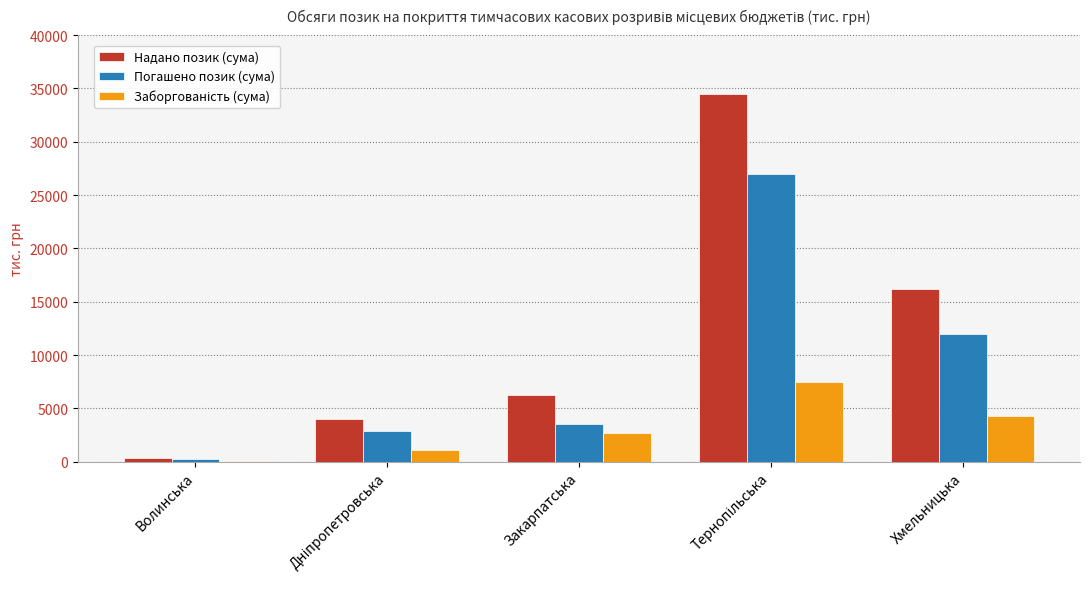

How many categories are shown in the chart?

5